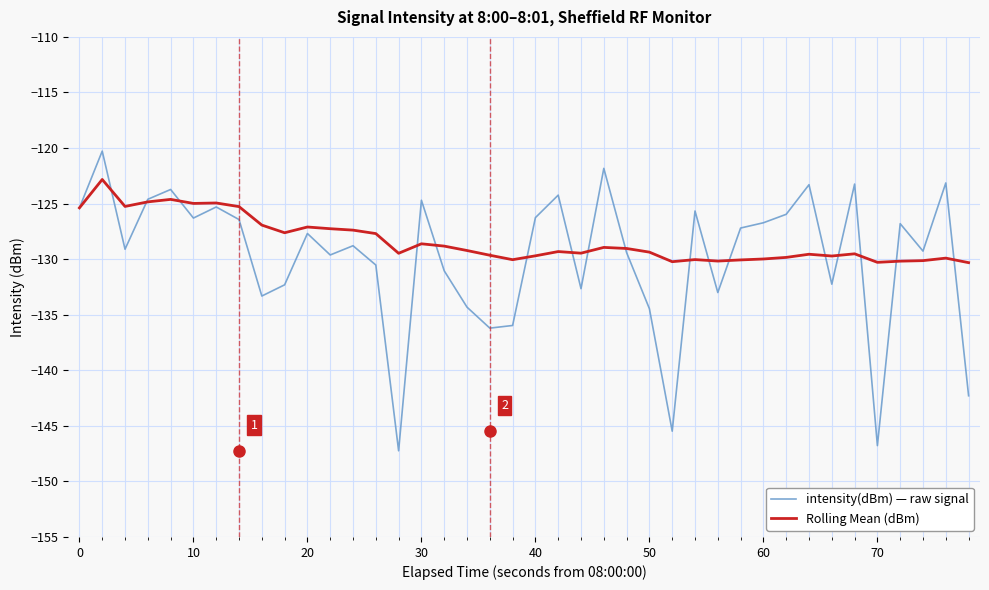

What is the difference between the maximum and minimum values in the intensity(dBm) — raw signal series?

27.0